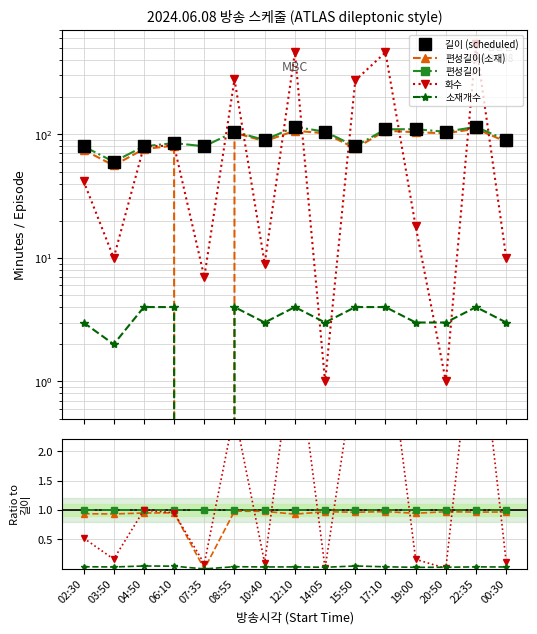

Reading left to right, transcribe all the data shown in this chart.

길이 (scheduled): 02:30=80.0	03:50=60.0	04:50=80.0	06:10=85.0	07:35=80.0	08:55=105.0	10:40=90.0	12:10=115.0	14:05=105.0	15:50=80.0	17:10=110.0	19:00=110.0	20:50=105.0	22:35=115.0	00:30=90.0
편성길이(소재): 02:30=0.9	03:50=0.9	04:50=0.9	06:10=1.0	07:35=0.0	08:55=1.0	10:40=1.0	12:10=0.9	14:05=1.0	15:50=1.0	17:10=1.0	19:00=0.9	20:50=1.0	22:35=1.0	00:30=1.0
편성길이: 02:30=1.0	03:50=1.0	04:50=1.0	06:10=1.0	07:35=1.0	08:55=1.0	10:40=1.0	12:10=1.0	14:05=1.0	15:50=1.0	17:10=1.0	19:00=1.0	20:50=1.0	22:35=1.0	00:30=1.0
화수: 02:30=0.5	03:50=0.2	04:50=1.0	06:10=1.0	07:35=0.1	08:55=2.7	10:40=0.1	12:10=4.0	14:05=0.0	15:50=3.4	17:10=4.2	19:00=0.2	20:50=0.0	22:35=4.7	00:30=0.1
소재개수: 02:30=0.0	03:50=0.0	04:50=0.1	06:10=0.0	07:35=0.0	08:55=0.0	10:40=0.0	12:10=0.0	14:05=0.0	15:50=0.1	17:10=0.0	19:00=0.0	20:50=0.0	22:35=0.0	00:30=0.0